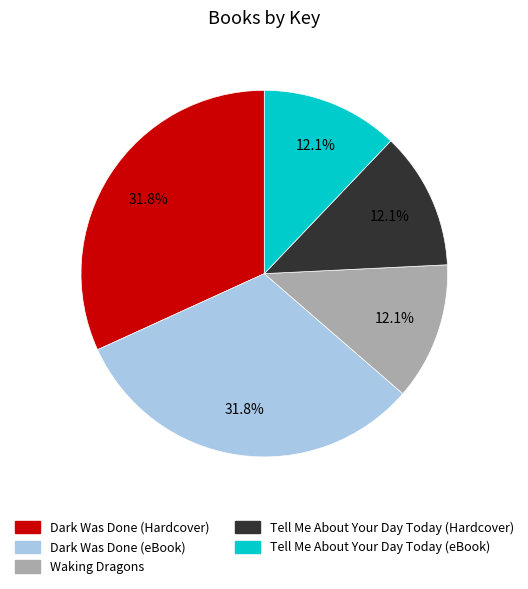

What is the ratio of the value at Dark Was Done (Hardcover) to the value at Tell Me About Your Day Today (eBook)?

2.6